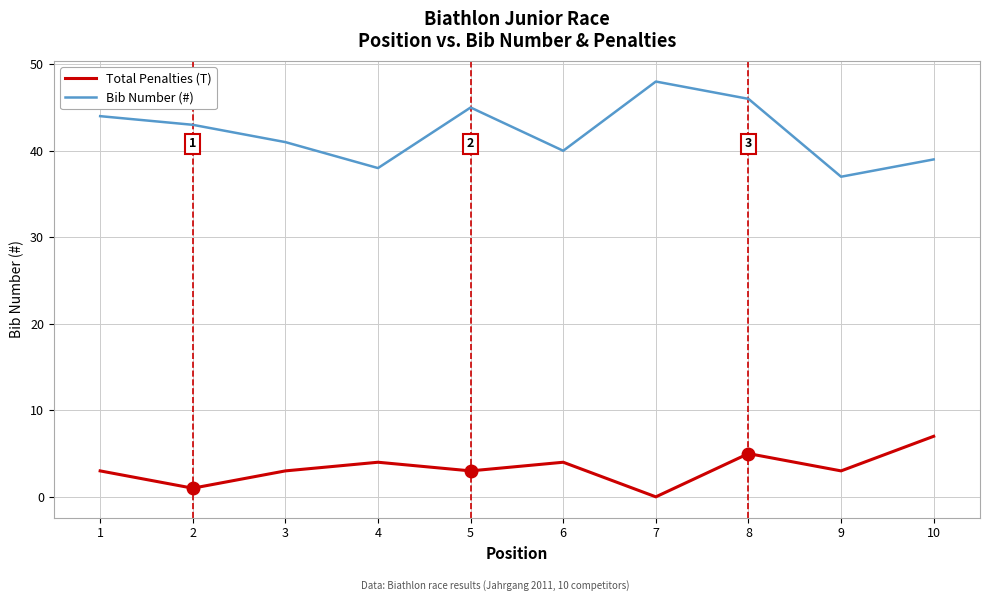

At which category is the sum across all series the highest?

8